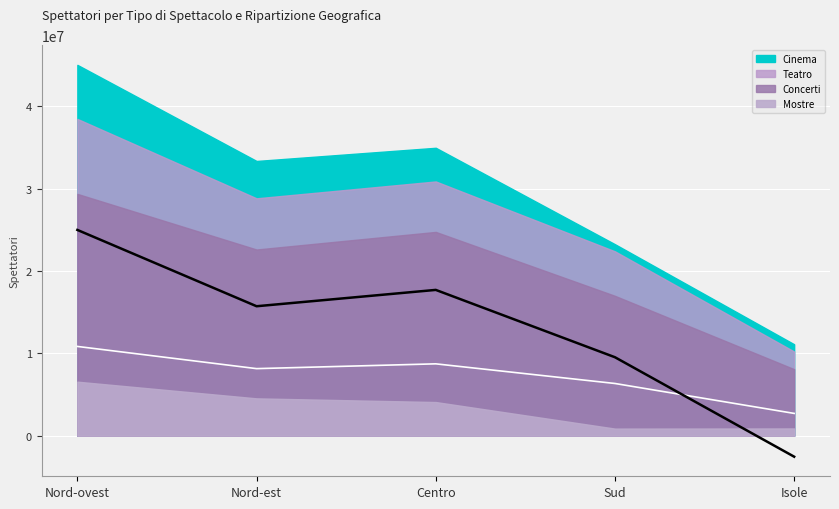

Between Centro and Sud, which series saw the biggest shift?

Cinema